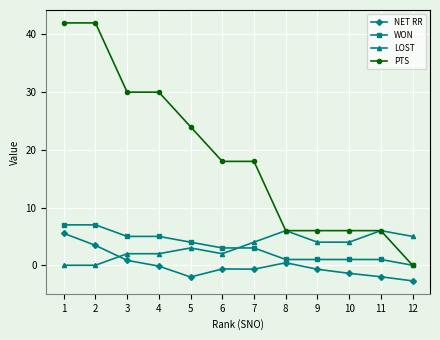

What is the smallest value displayed?

-2.7